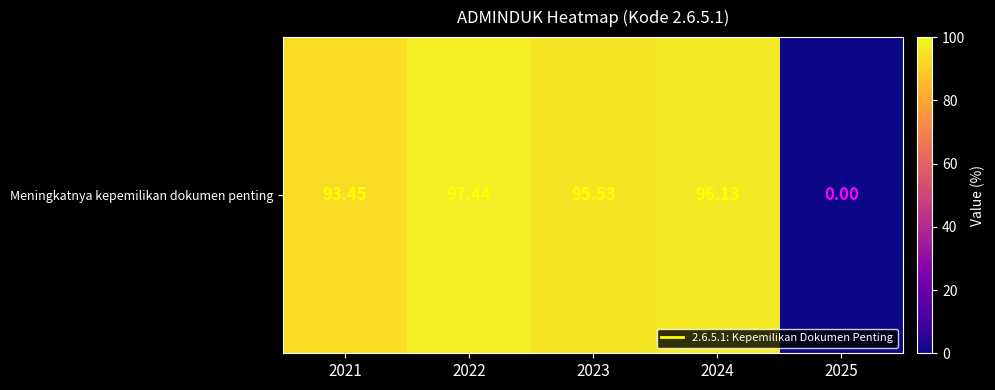

What is the difference between the maximum and second lowest values?

4.0